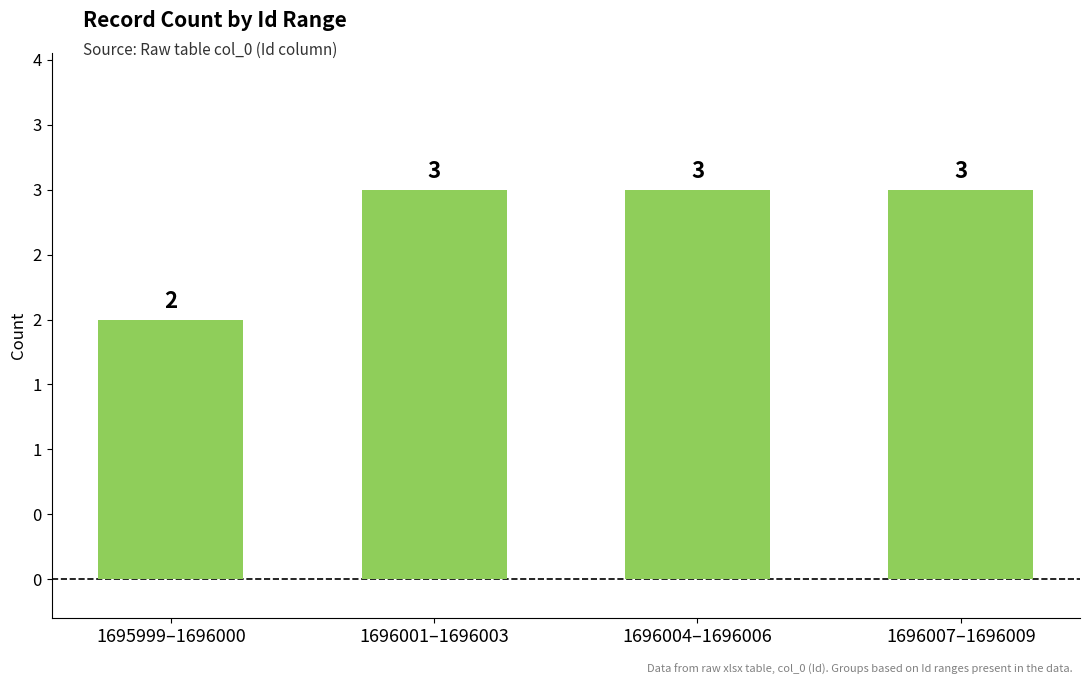

Reading left to right, what are all the values shown in this chart?

1695999–1696000=2	1696001–1696003=3	1696004–1696006=3	1696007–1696009=3